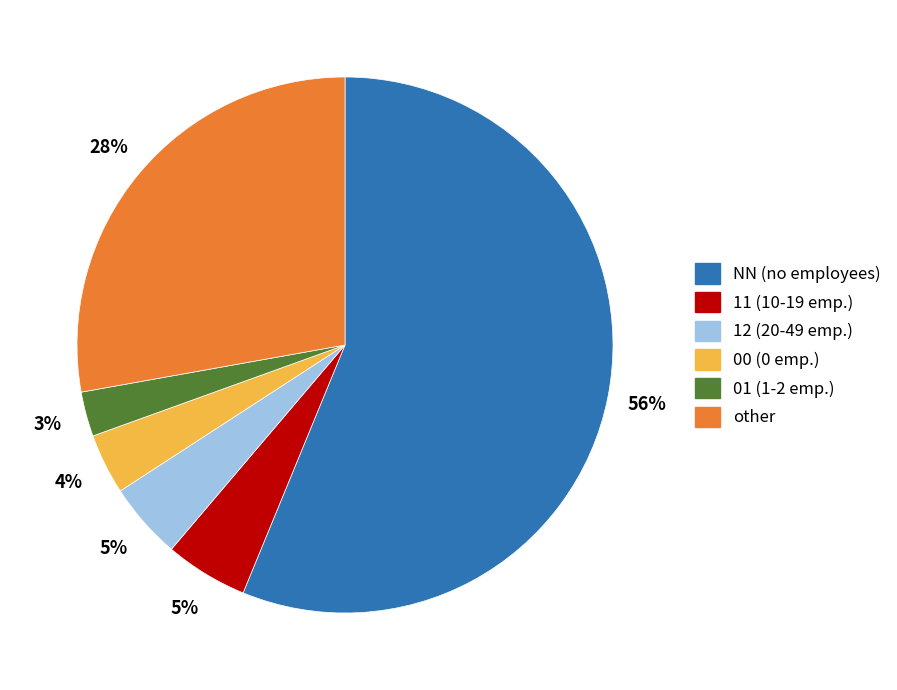

True or false: other accounts for 14% of the total.

False